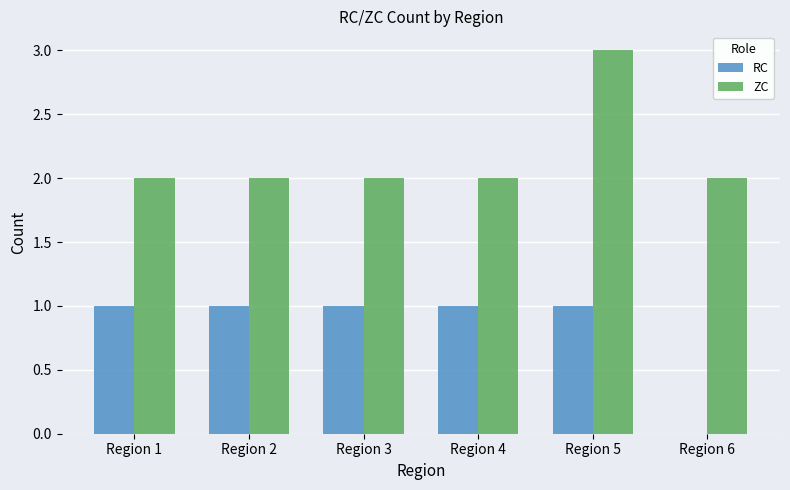

Count the number of categories in the chart.

6